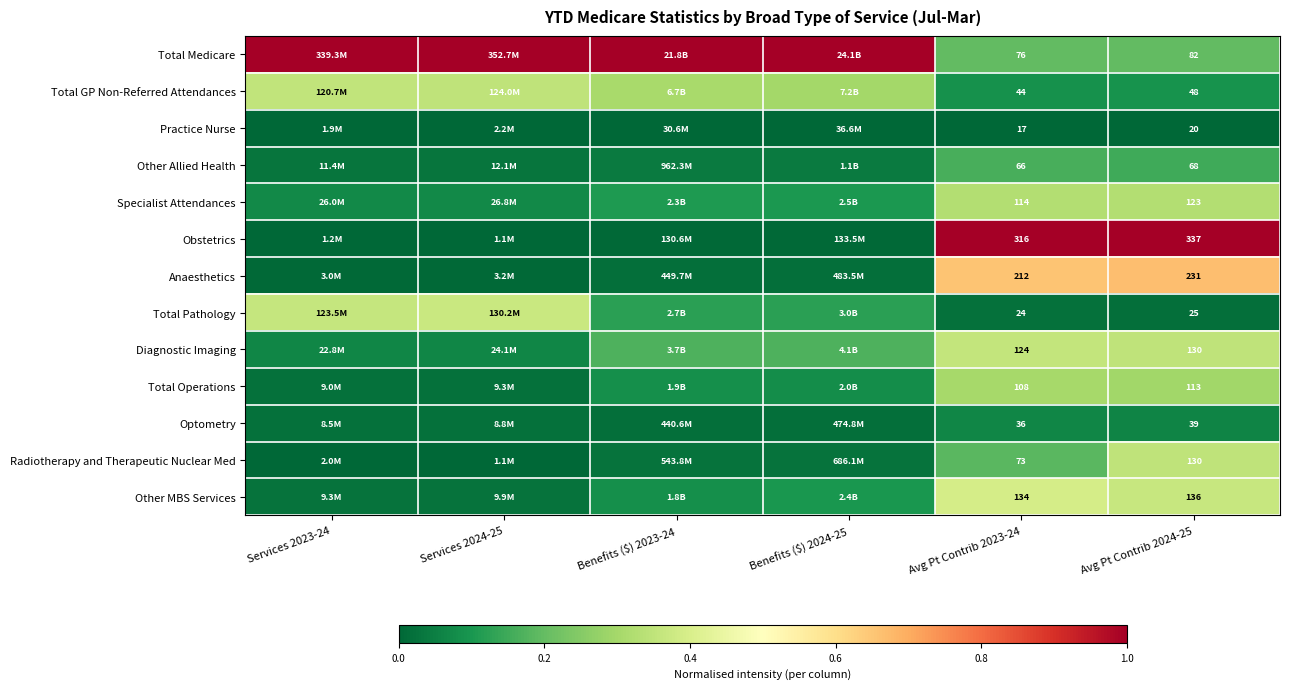

Which series changed the most between Avg Pt Contrib 2023-24 and Avg Pt Contrib 2024-25?

Radiotherapy and Therapeutic Nuclear Med